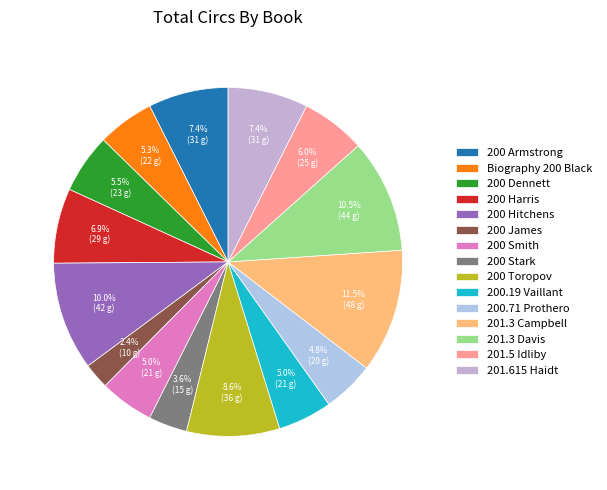

To the nearest percent, what portion does Biography 200 Black represent?

5%